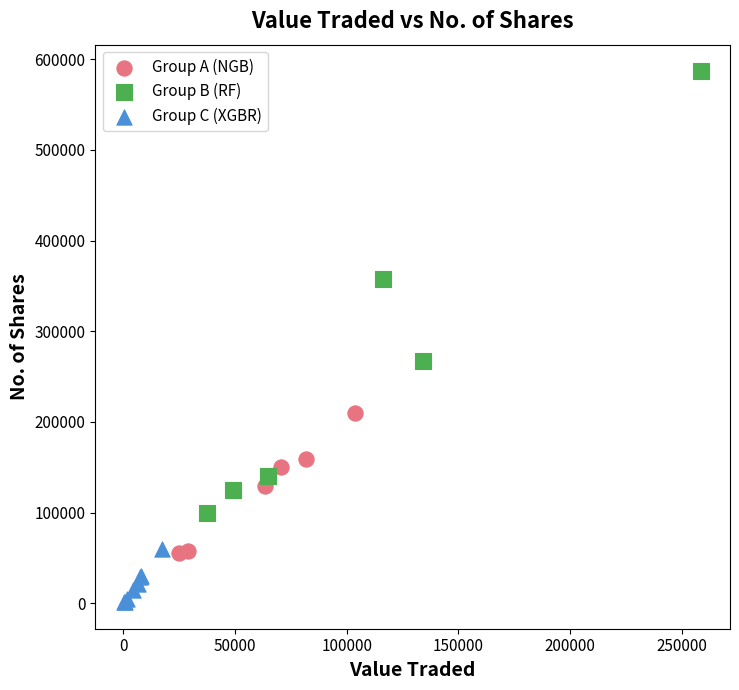

Which series has the widest spread of Y values?

Group B (RF)